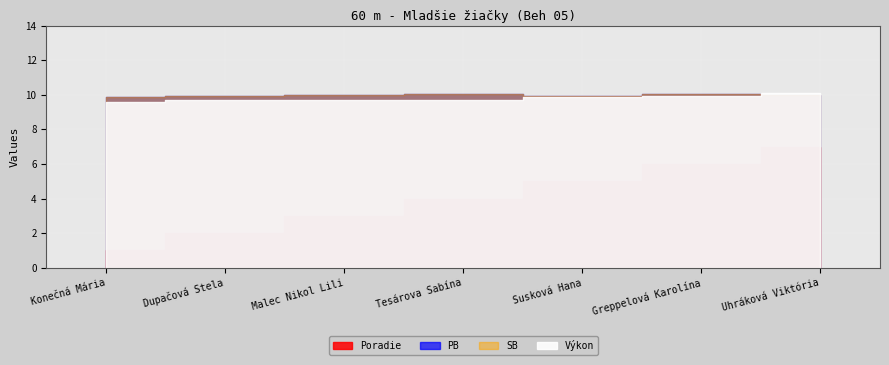

How many lines are shown in the chart?

4